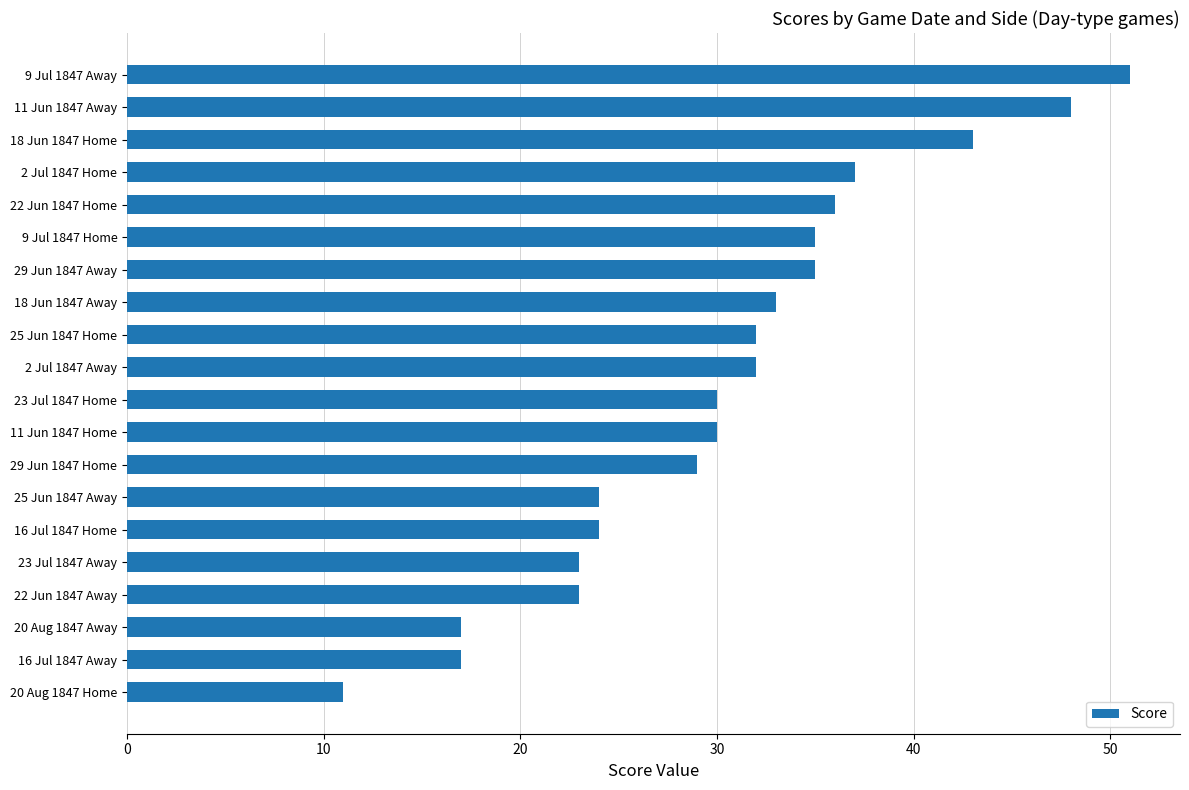

What is the smallest value displayed?

11